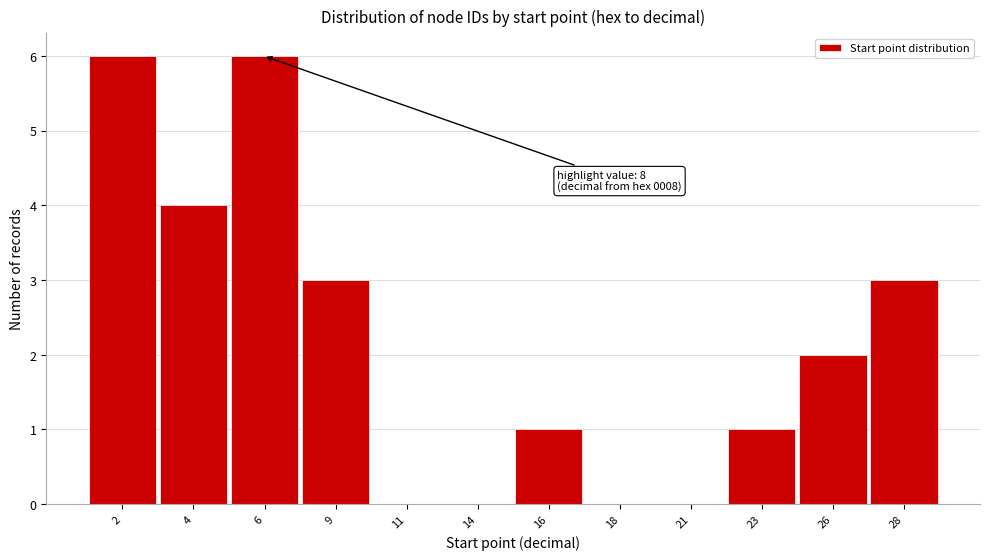

Reading right to left, what are all the values shown in this chart?

28=3	26=2	23=1	21=0	18=0	16=1	14=0	11=0	9=3	6=6	4=4	2=6